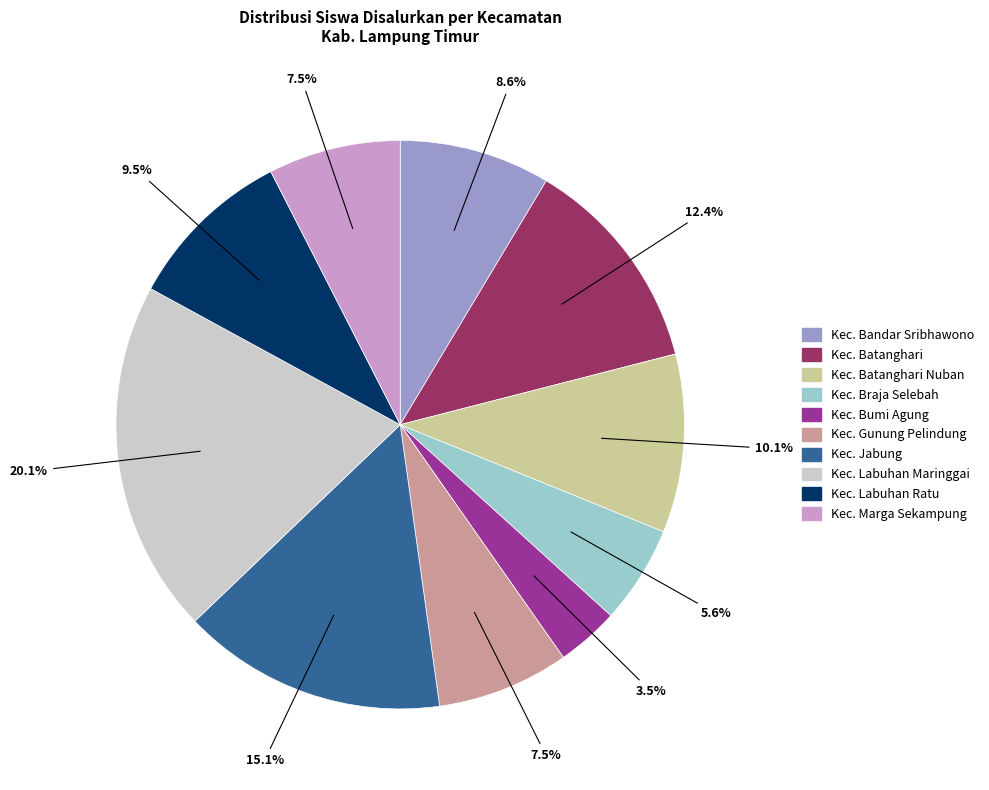

Does any single category account for the majority?

No